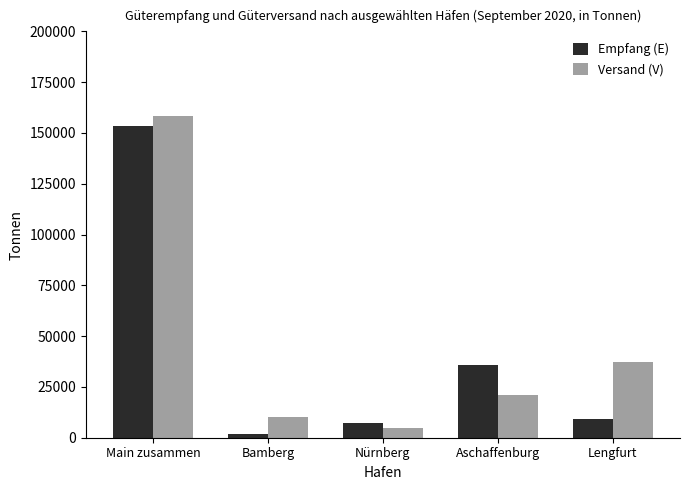

Reading left to right, transcribe all the data shown in this chart.

Empfang (E): 153488	2009	7066	35963	9284
Versand (V): 158348	9973	4966	21019	37358